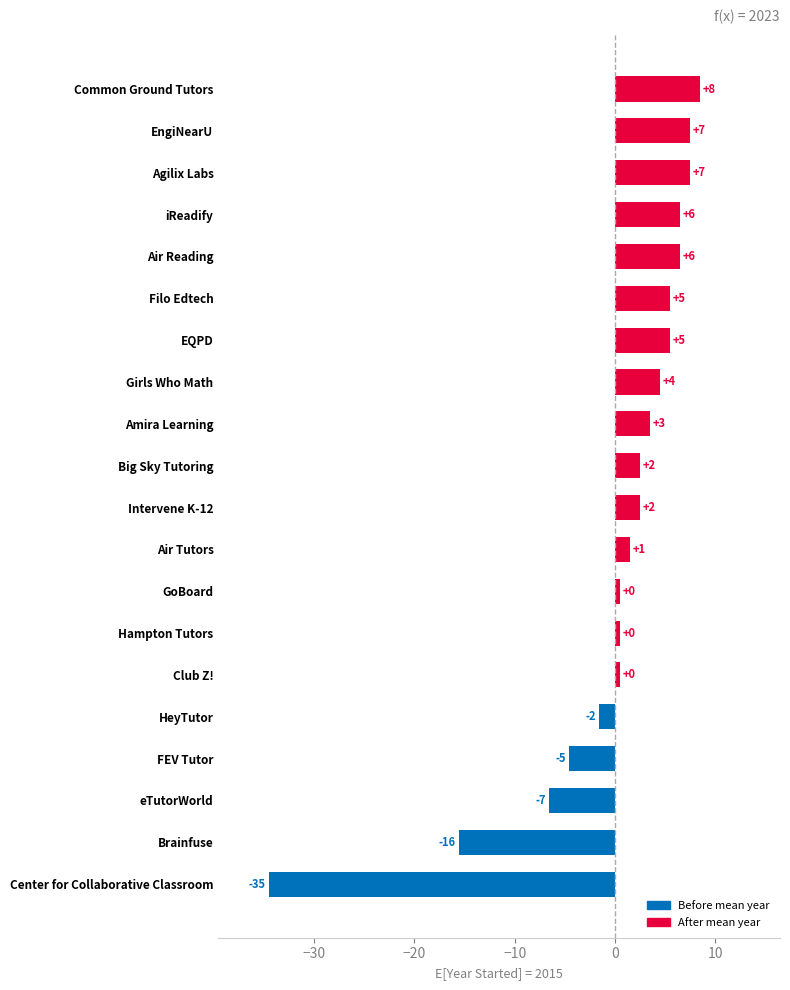

How many bars are there in total?

20